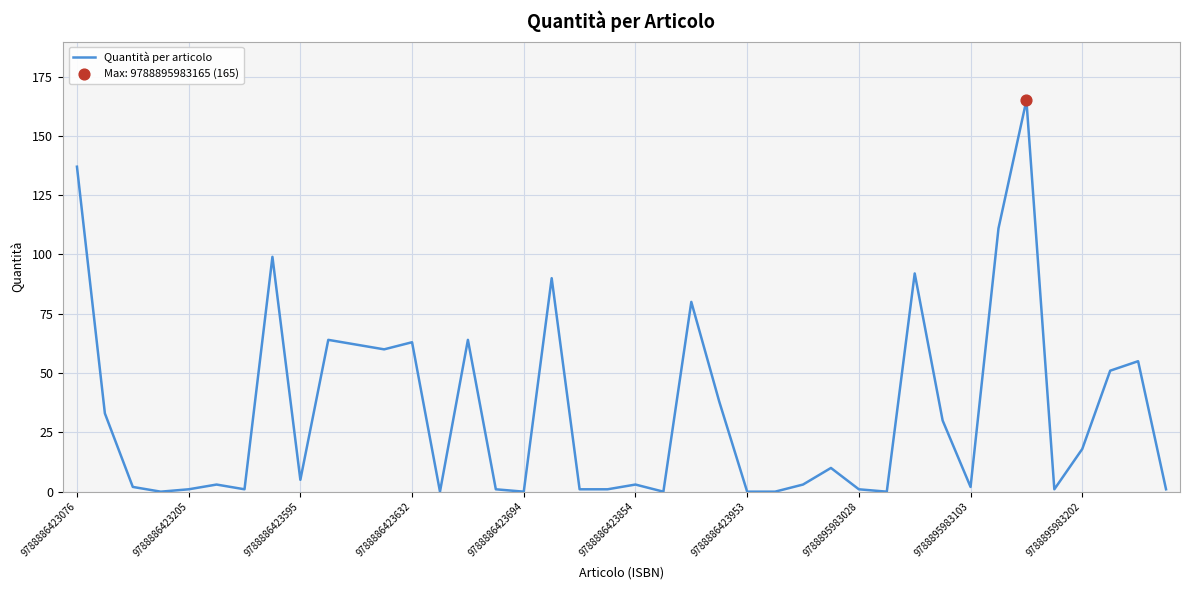

What is the greatest value displayed?

165